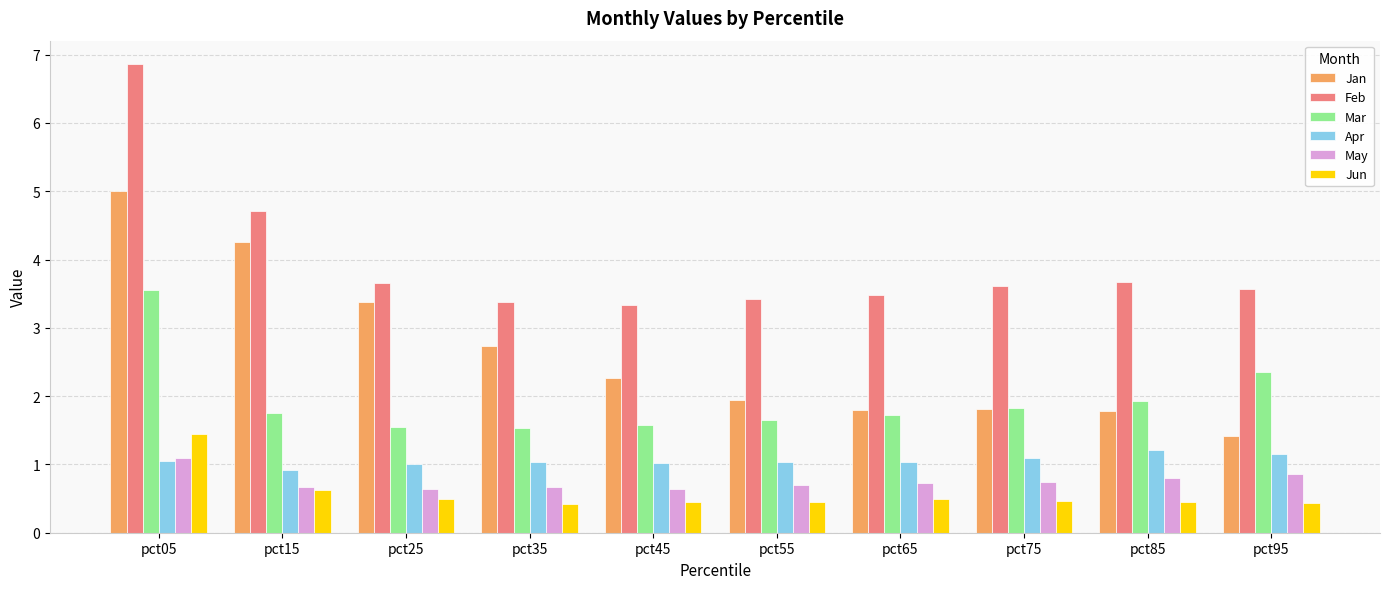

Which category has the highest value in the Apr series?

pct85